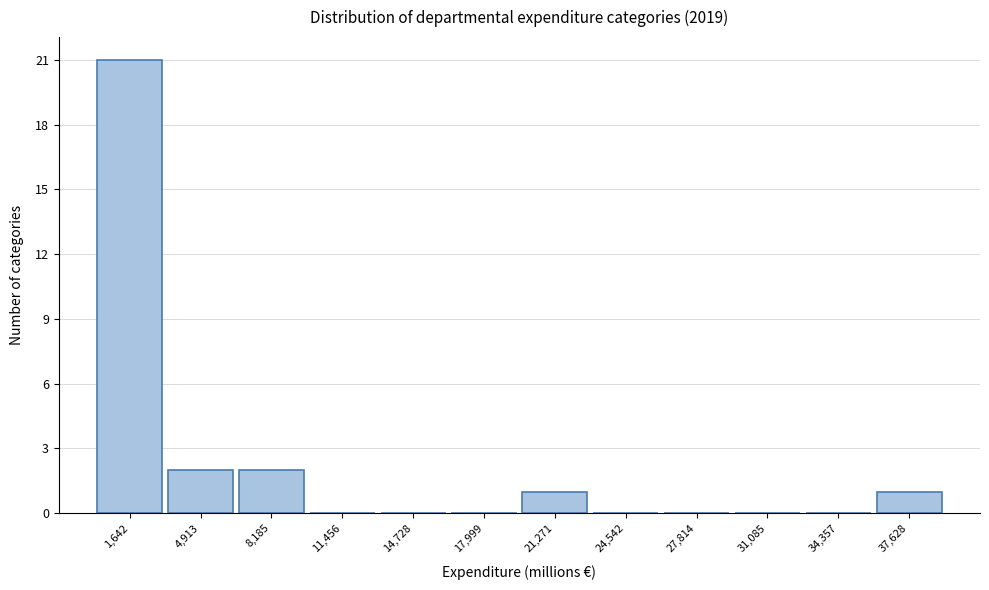

Over which range of the x-axis is the bar tallest?

0 to 3500